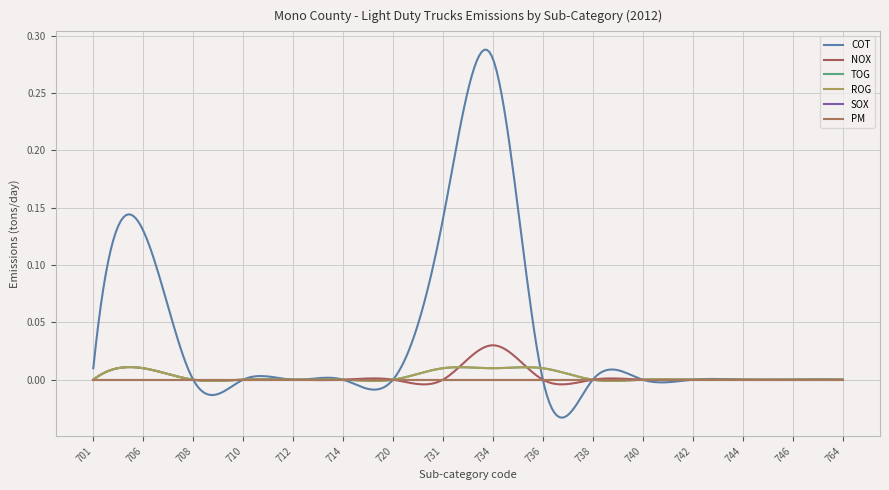

Does the chart have visible grid lines?

Yes